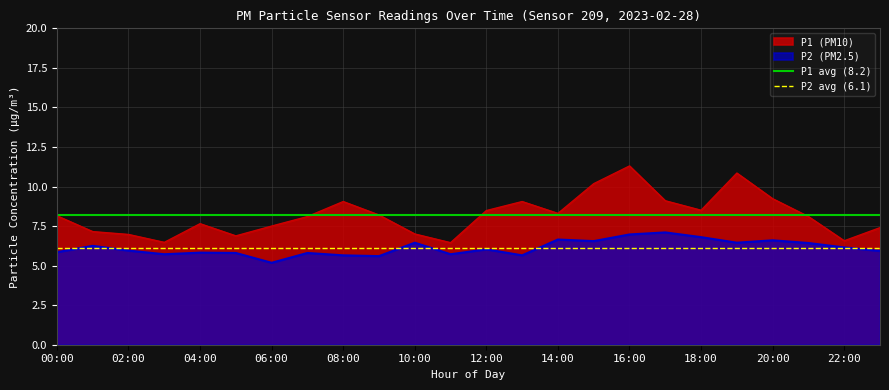

How many lines are shown in the chart?

2